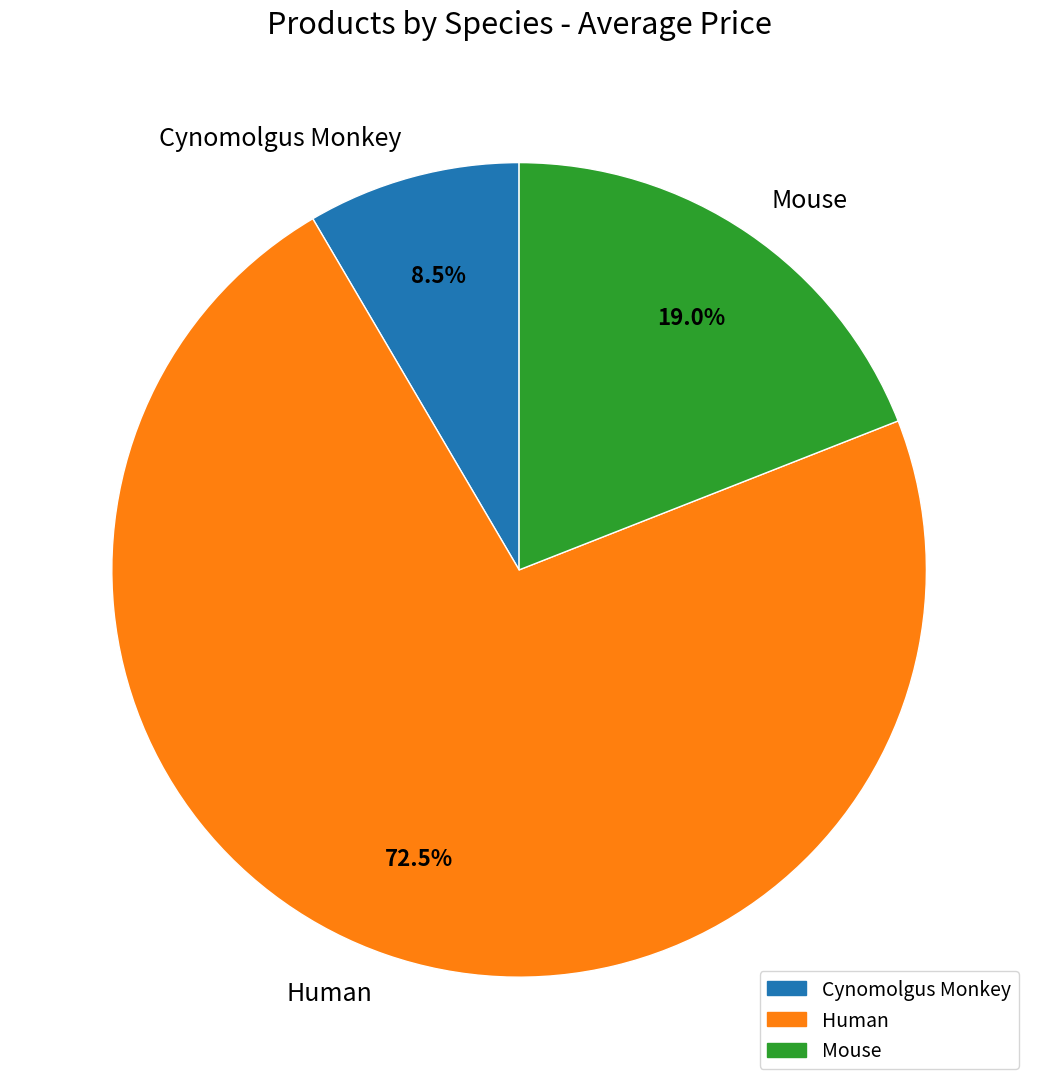

How many segments does this pie chart have?

3